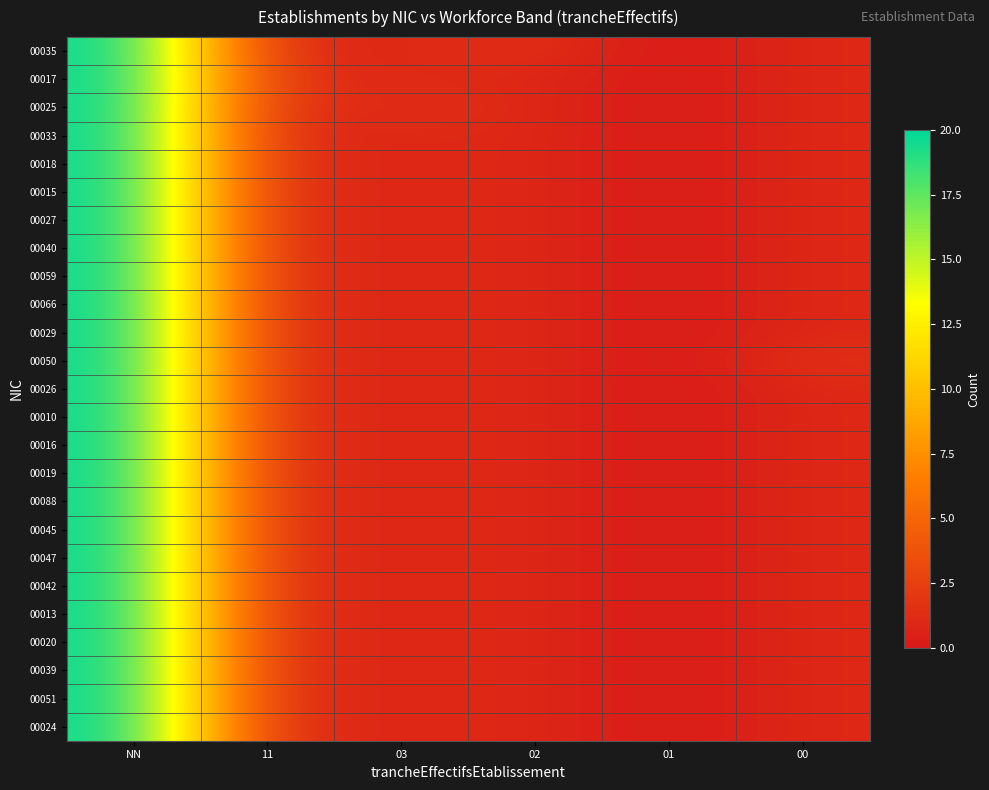

What is the greatest value displayed?

20.0